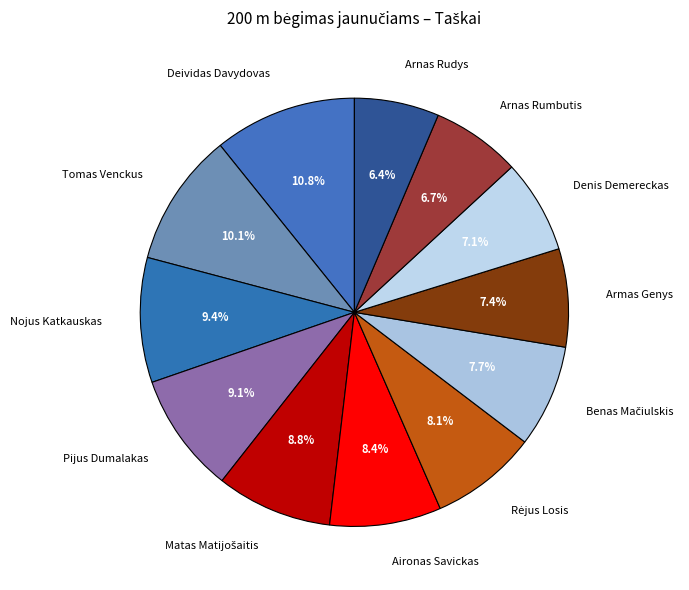

What is the smallest slice in the pie chart?

Arnas Rudys